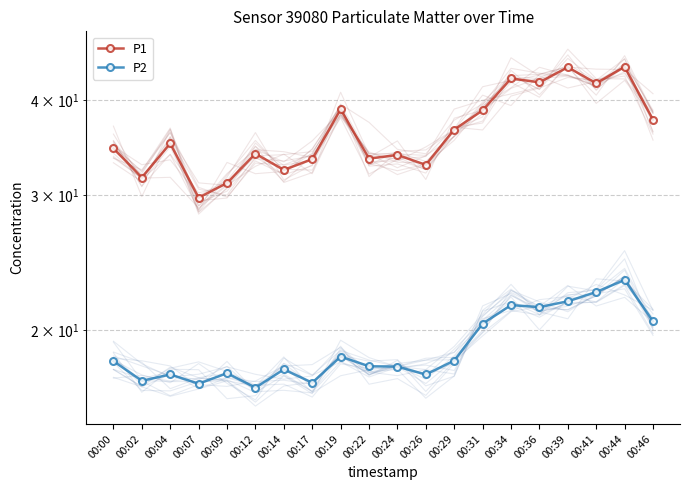

Does the chart have visible grid lines?

Yes